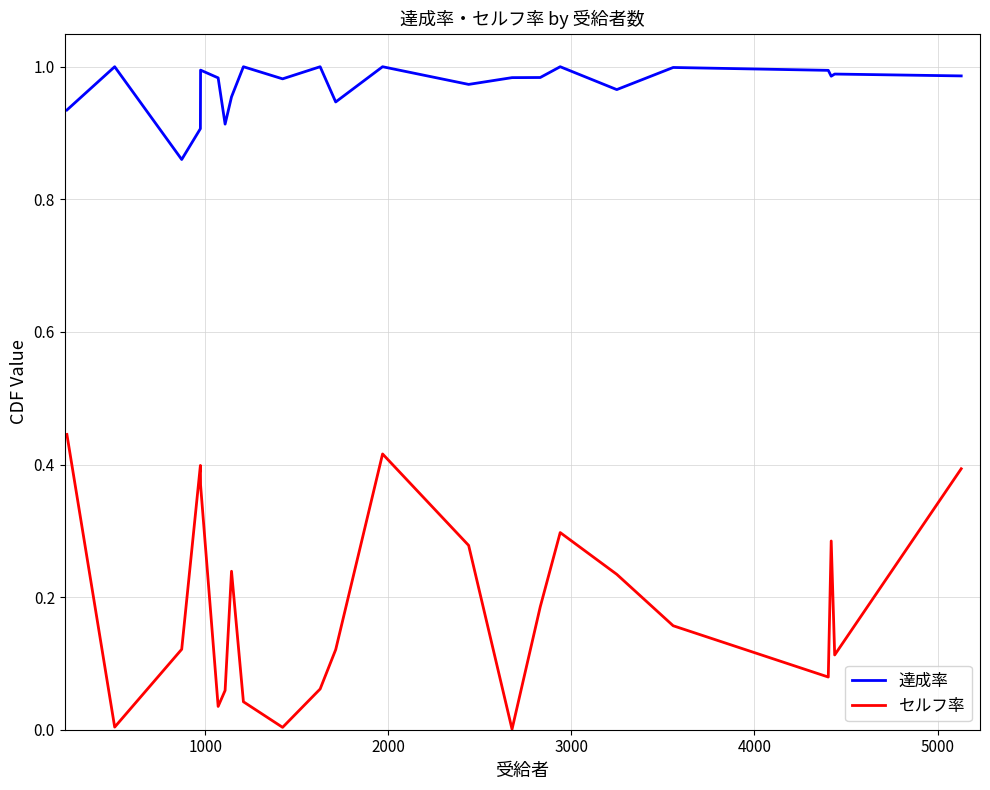

Which series has the widest spread of values?

セルフ率